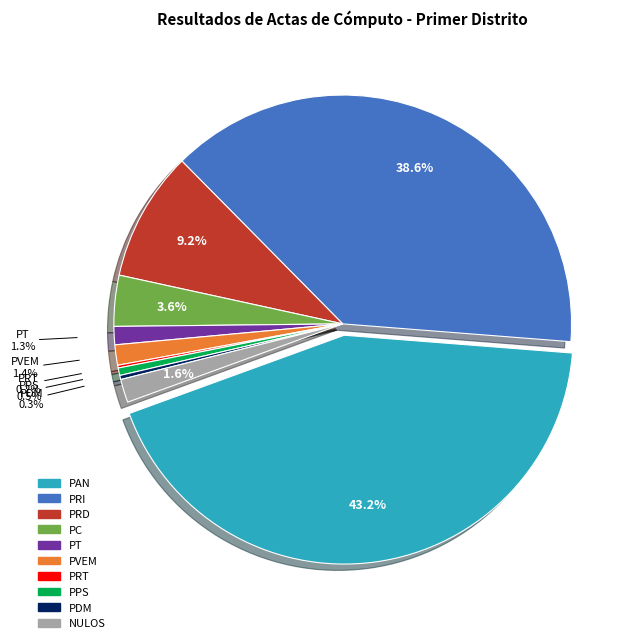

What is the largest slice in the pie chart?

PAN